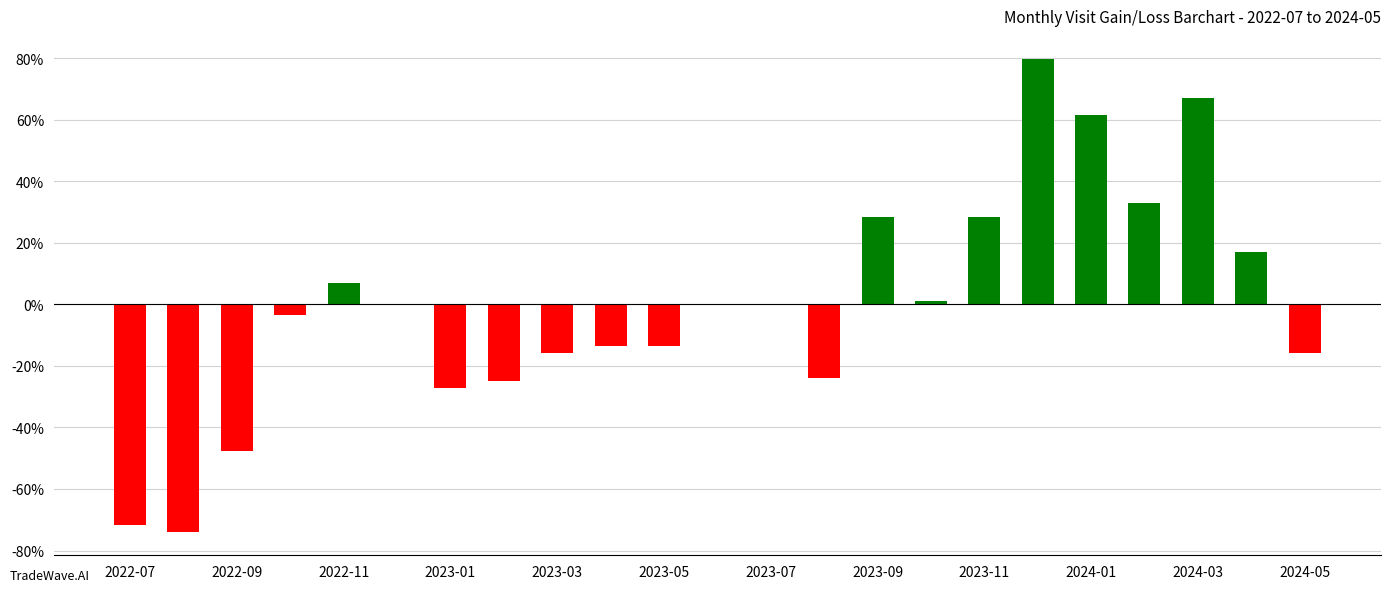

What is the maximum value shown in the chart?

79.5